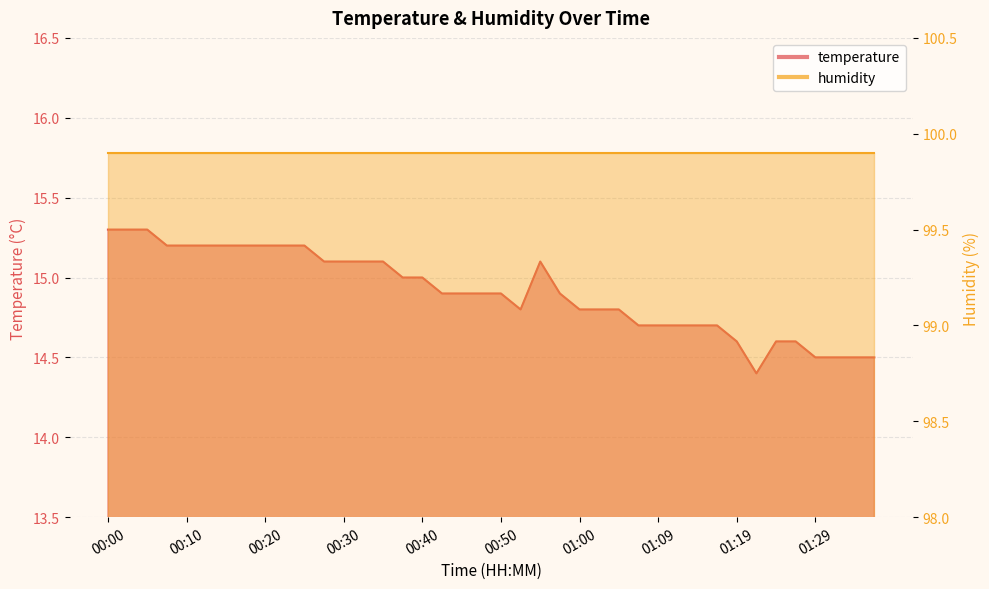

Reading left to right, list all the values displayed in this chart.

00:00=15.3	00:03=15.3	00:05=15.3	00:08=15.2	00:10=15.2	00:13=15.2	00:15=15.2	00:17=15.2	00:20=15.2	00:22=15.2	00:25=15.2	00:27=15.1	00:30=15.1	00:32=15.1	00:35=15.1	00:37=15.0	00:40=15.0	00:42=14.9	00:45=14.9	00:47=14.9	00:50=14.9	00:52=14.8	00:55=15.1	00:57=14.9	01:00=14.8	01:02=14.8	01:04=14.8	01:07=14.7	01:09=14.7	01:12=14.7	01:14=14.7	01:17=14.7	01:19=14.6	01:22=14.4	01:24=14.6	01:27=14.6	01:29=14.5	01:32=14.5	01:34=14.5	01:37=14.5